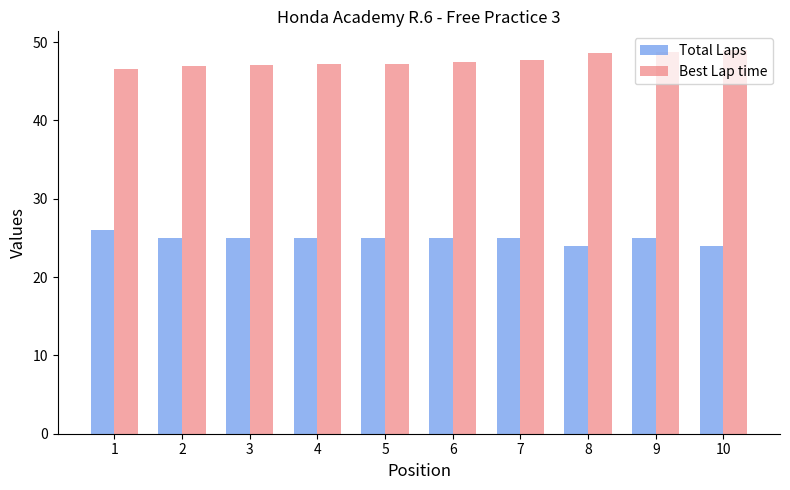

Does the chart contain any negative values?

No